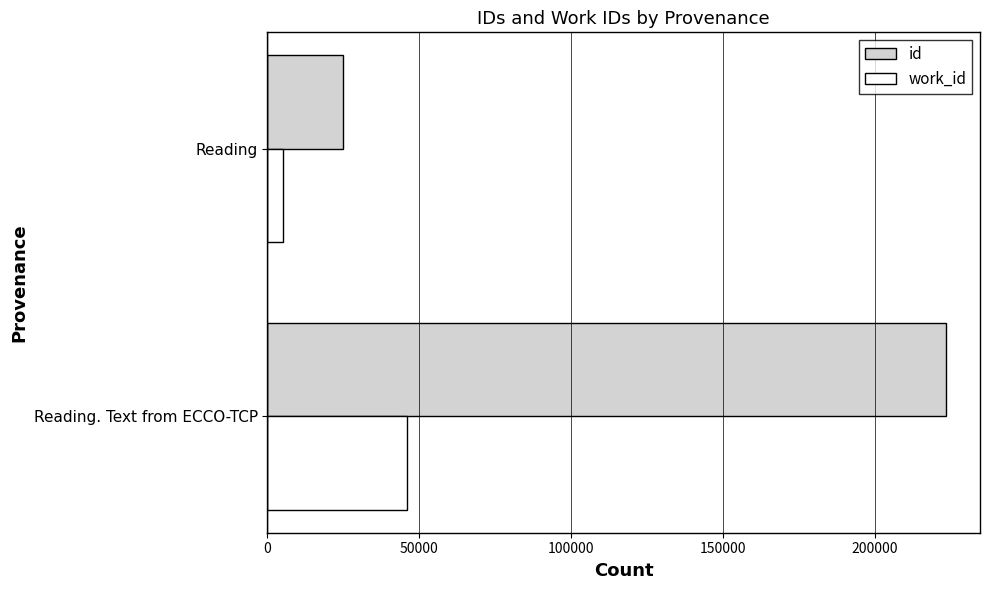

At which category does the chart reach its minimum across all series?

Reading